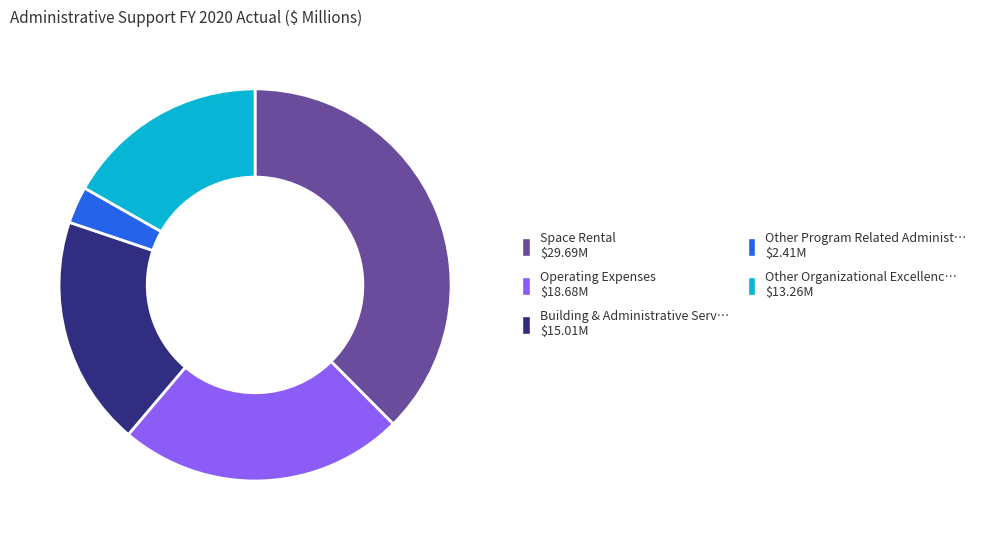

Is there a majority slice in this chart?

No